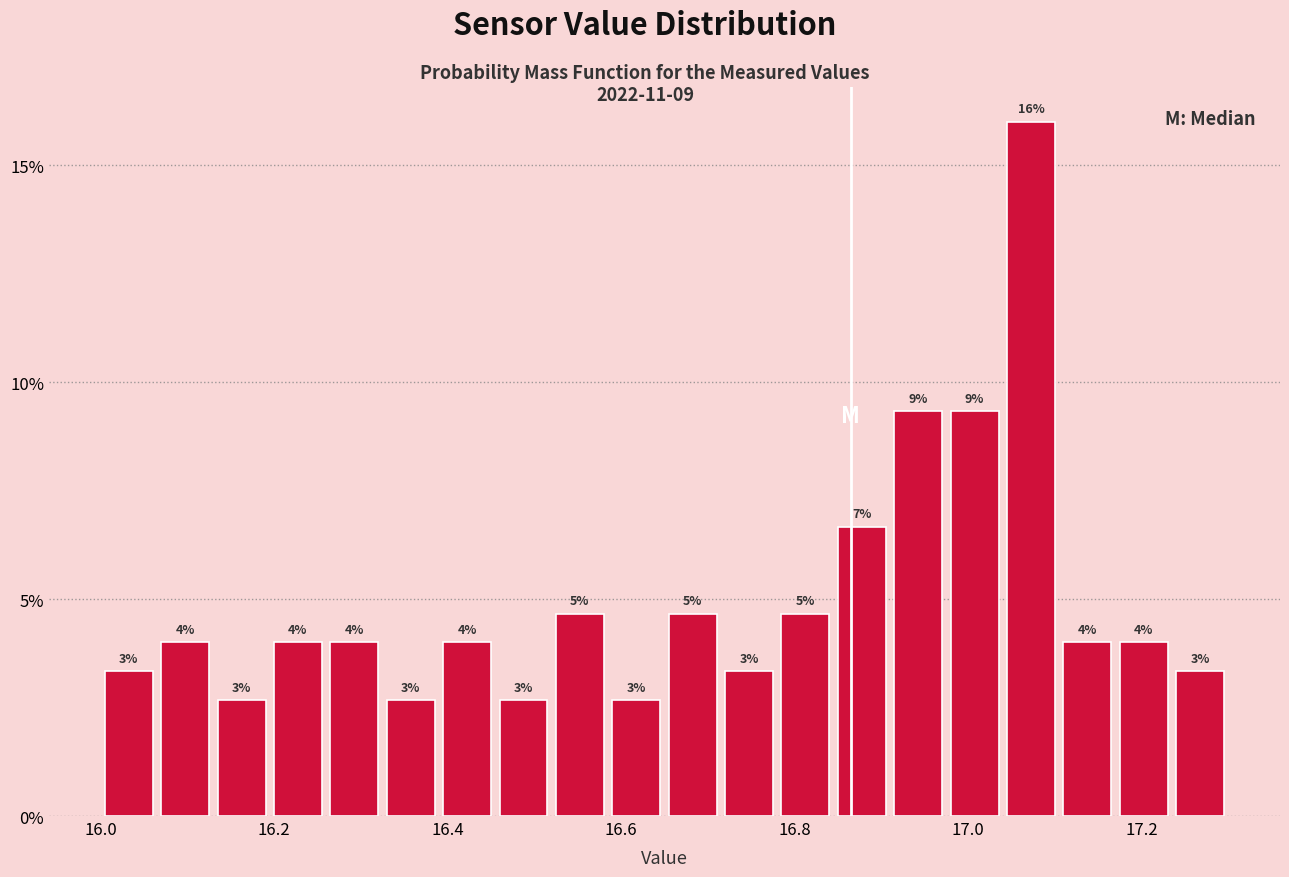

Read against the x-axis, roughly where is the centre of the tallest bar?

17.08